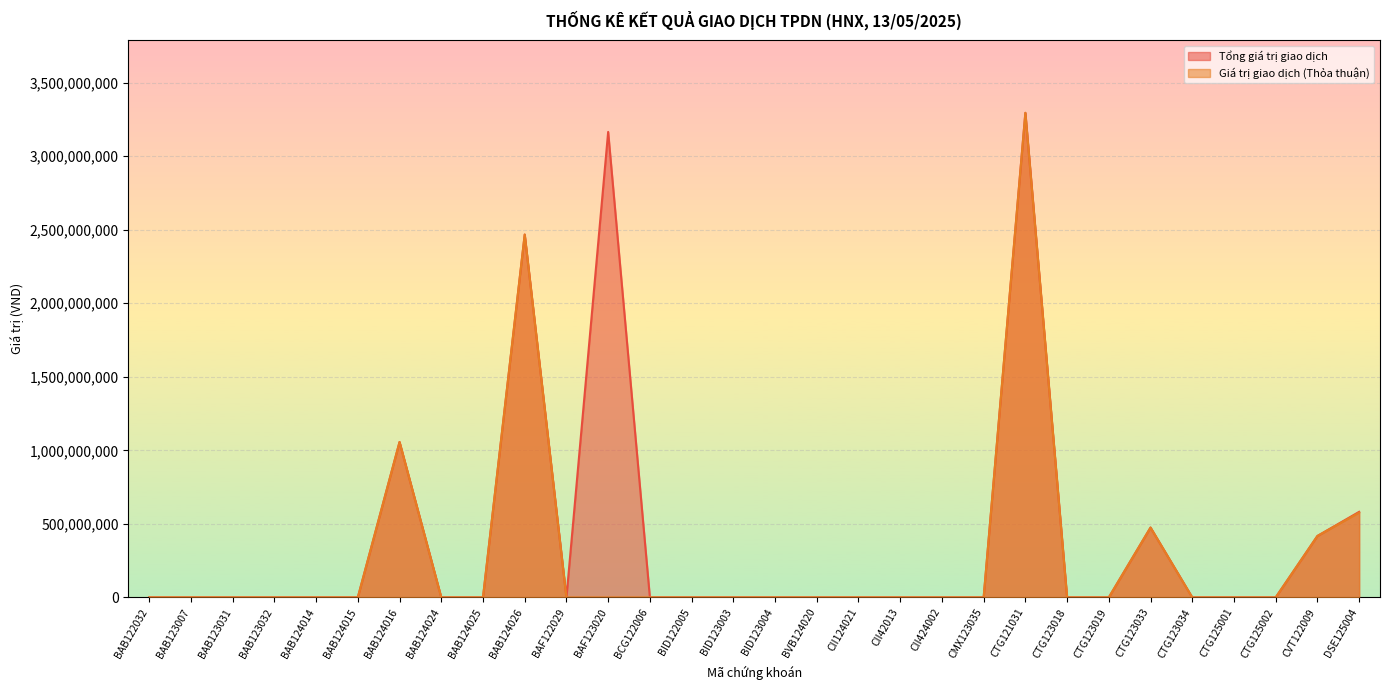

Rank the series by their average value, from lowest to highest.

Giá trị giao dịch (Thỏa thuận), Tổng giá trị giao dịch